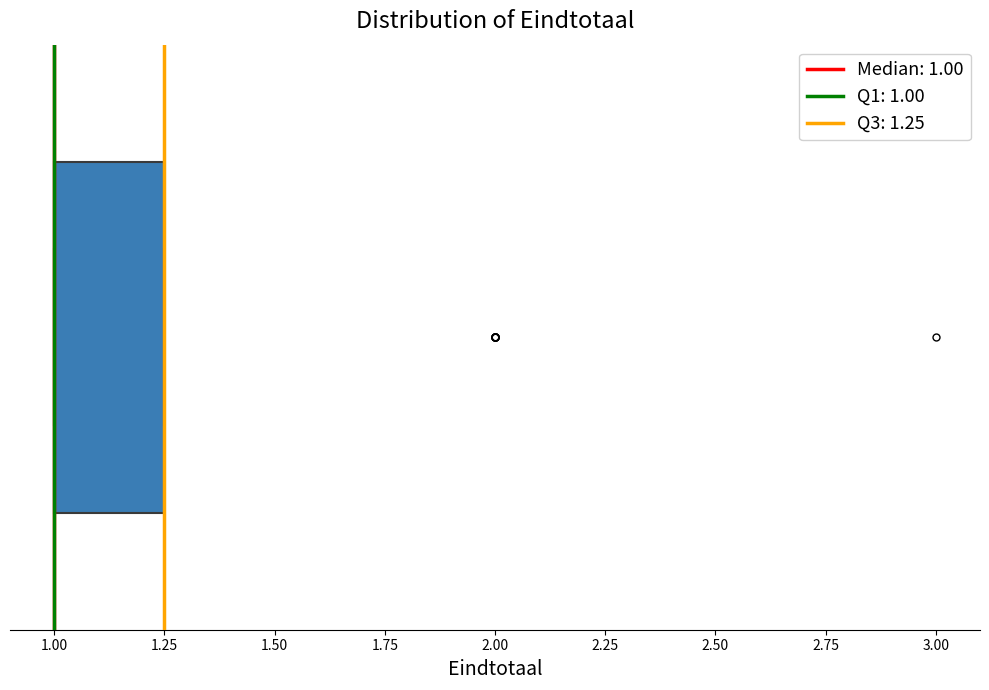

Read this box plot against the x-axis: the position of the median line, the range covered by the box, and the ends of both whiskers. The values are not printed on the chart, so give them approximately, as read against the axis.

median 1.00 (drawn on the box's left edge), box 1.00 to 1.25, whiskers 1.00 to 1.25